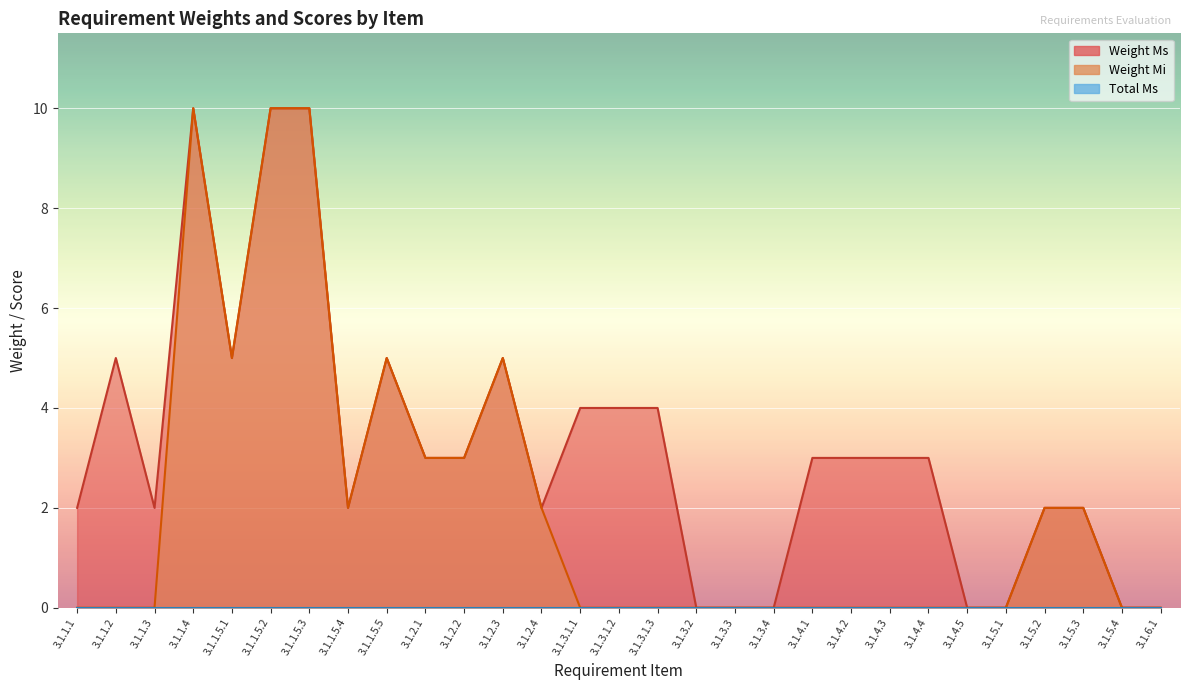

True or false: Weight Mi has a value of 1 at 3.1.1.5.4.

False